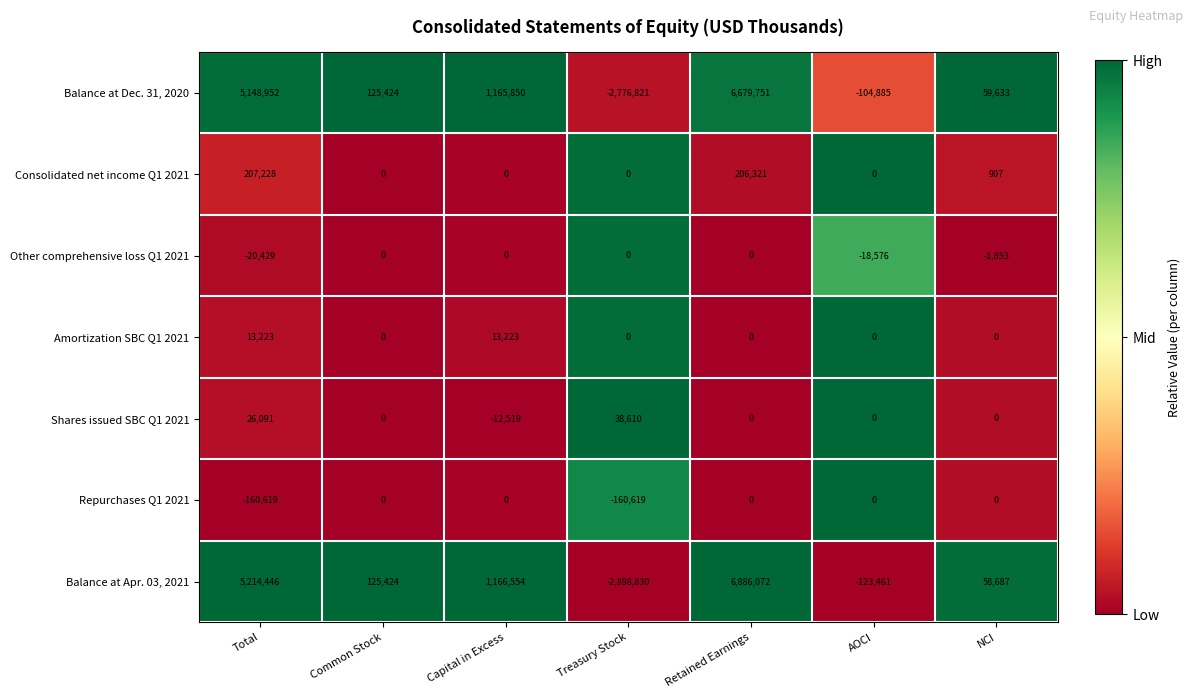

What is the difference between the second highest and second lowest values in the Other comprehensive loss Q1 2021 series?

18576